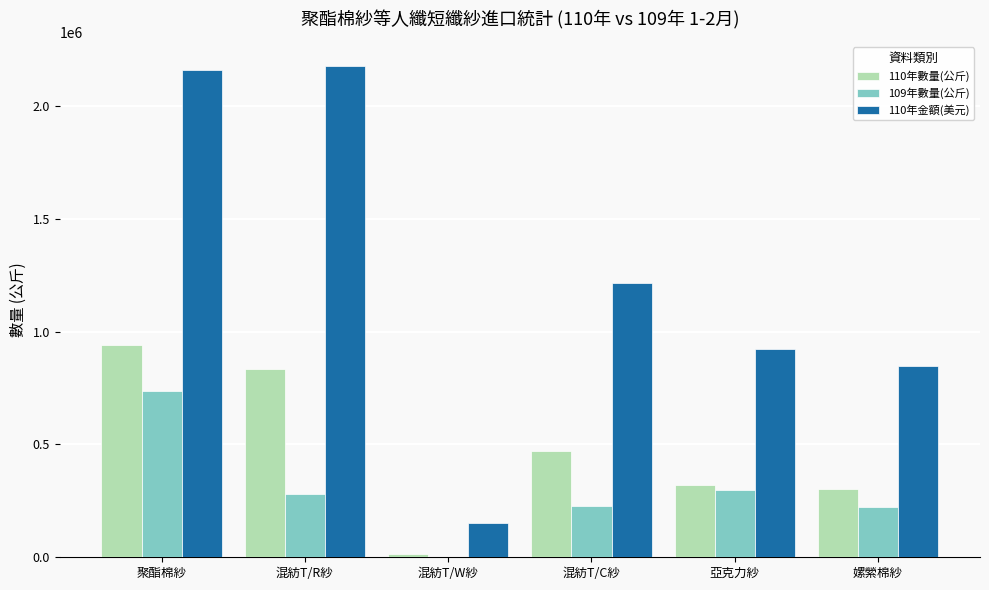

What is the maximum value shown in the chart?

2174800